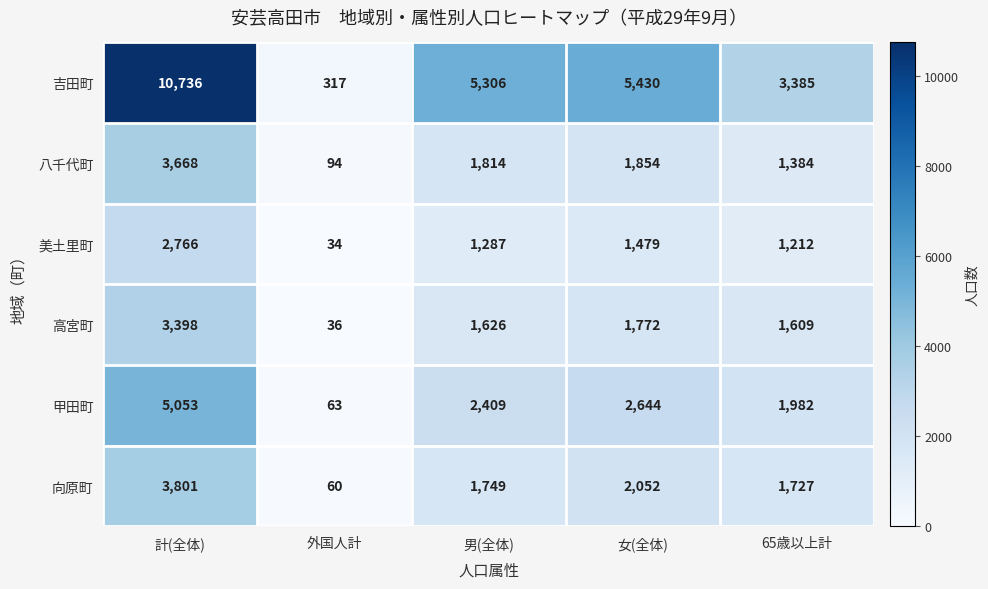

At which label is 八千代町 closest to 1881?

女(全体)